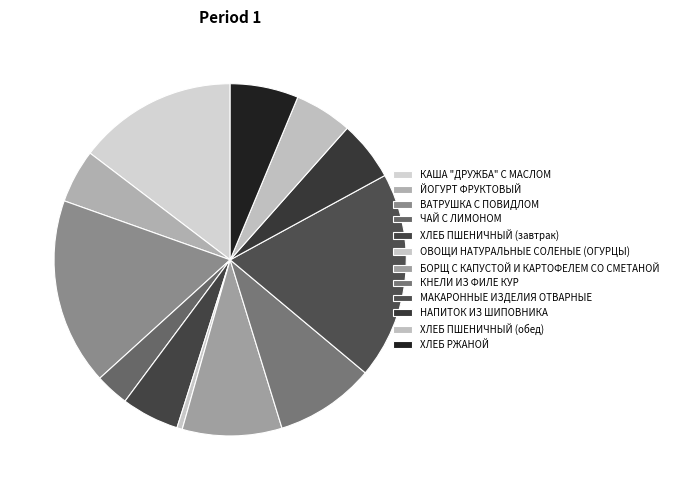

To the nearest percent, what portion does ХЛЕБ ПШЕНИЧНЫЙ (обед) represent?

5%